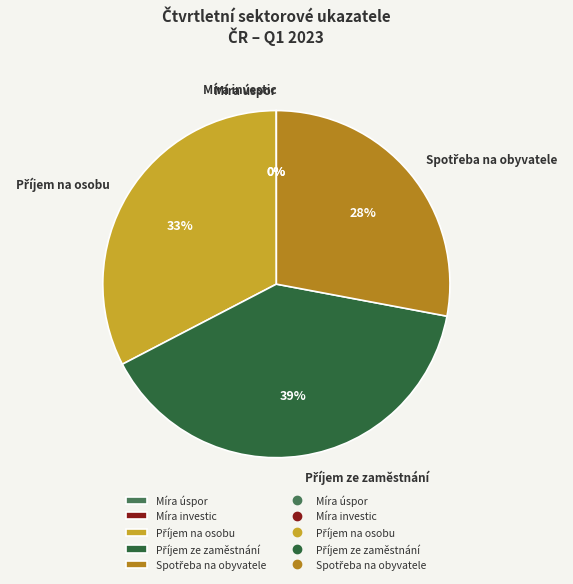

Is there a majority slice in this chart?

No